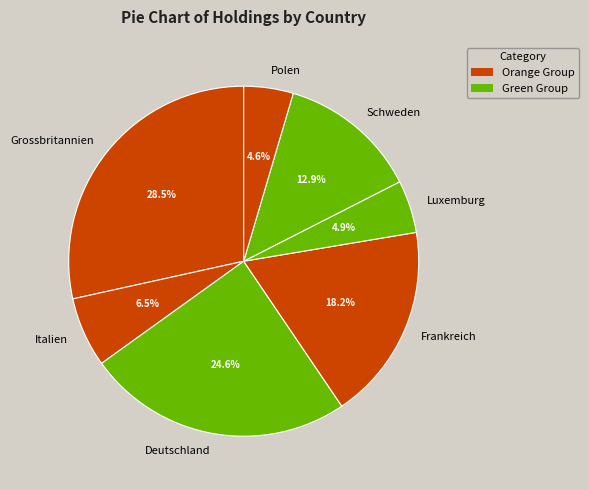

What percentage is the Schweden slice, to the nearest percent?

13%